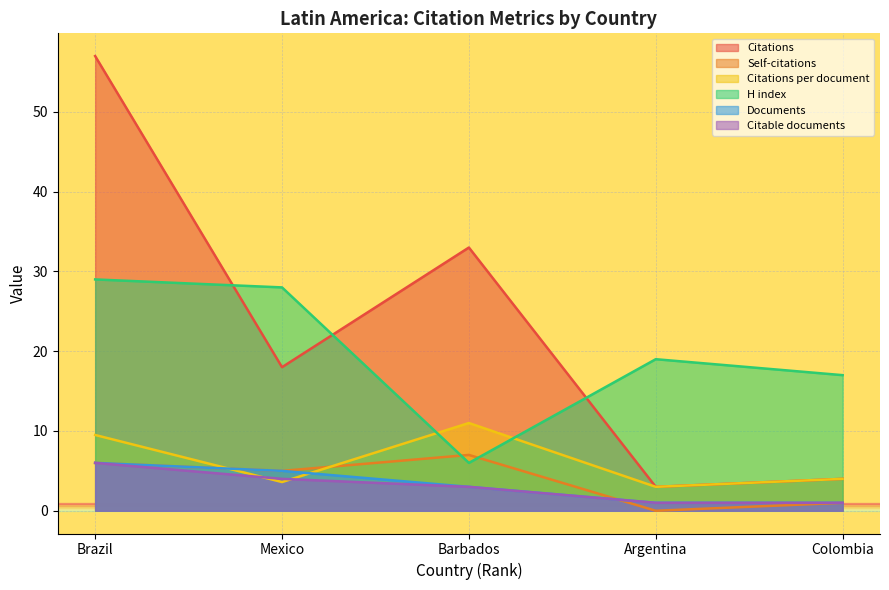

What is the spread (max minus min) of values at Argentina?

19.0